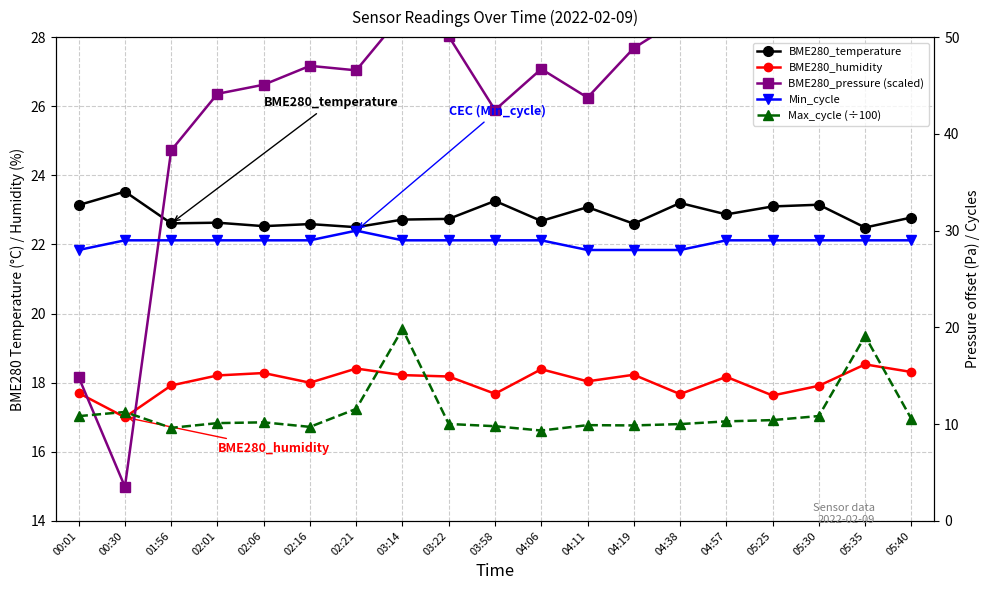

What is the average value of the BME280_pressure (scaled) series?

49.6